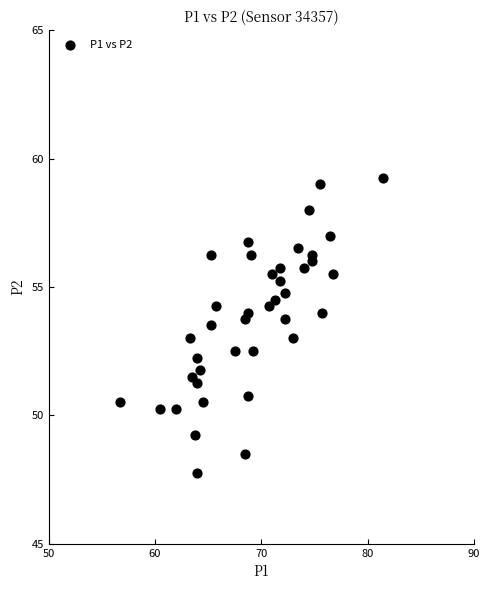

What is the range of X values (max minus min)?

24.8